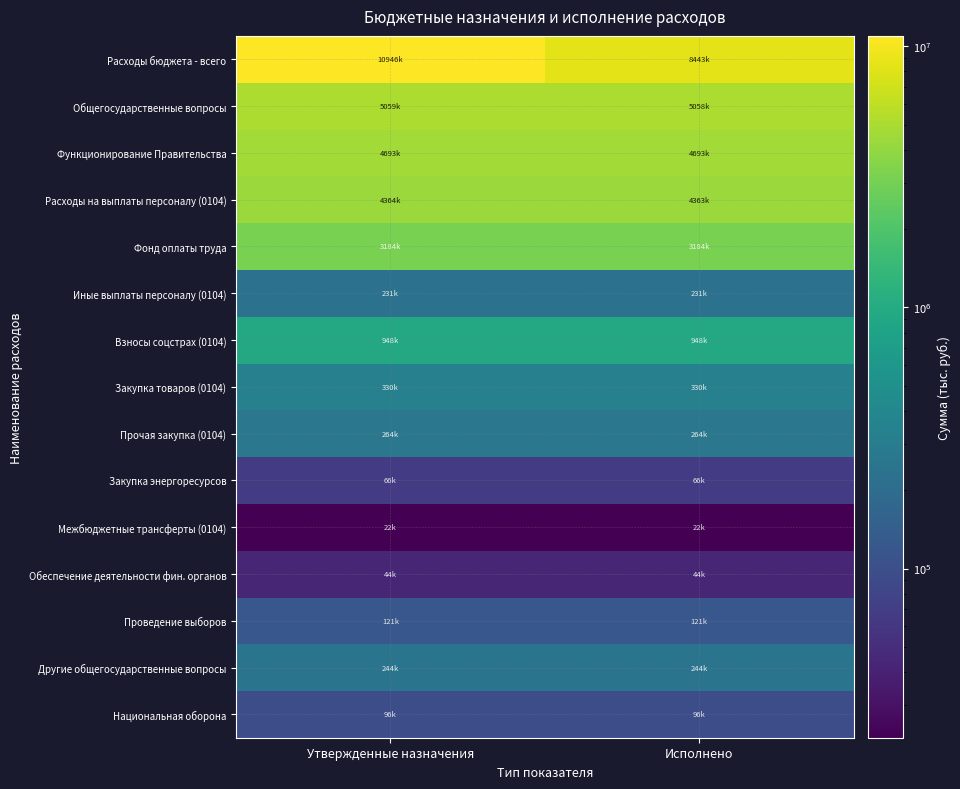

Between Утвержденные назначения and Исполнено, which is larger?

Утвержденные назначения